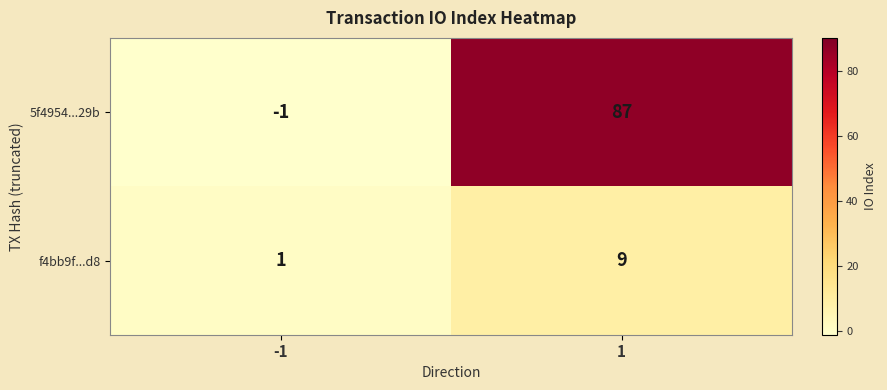

What is the maximum value for f4bb9f...d8?

9